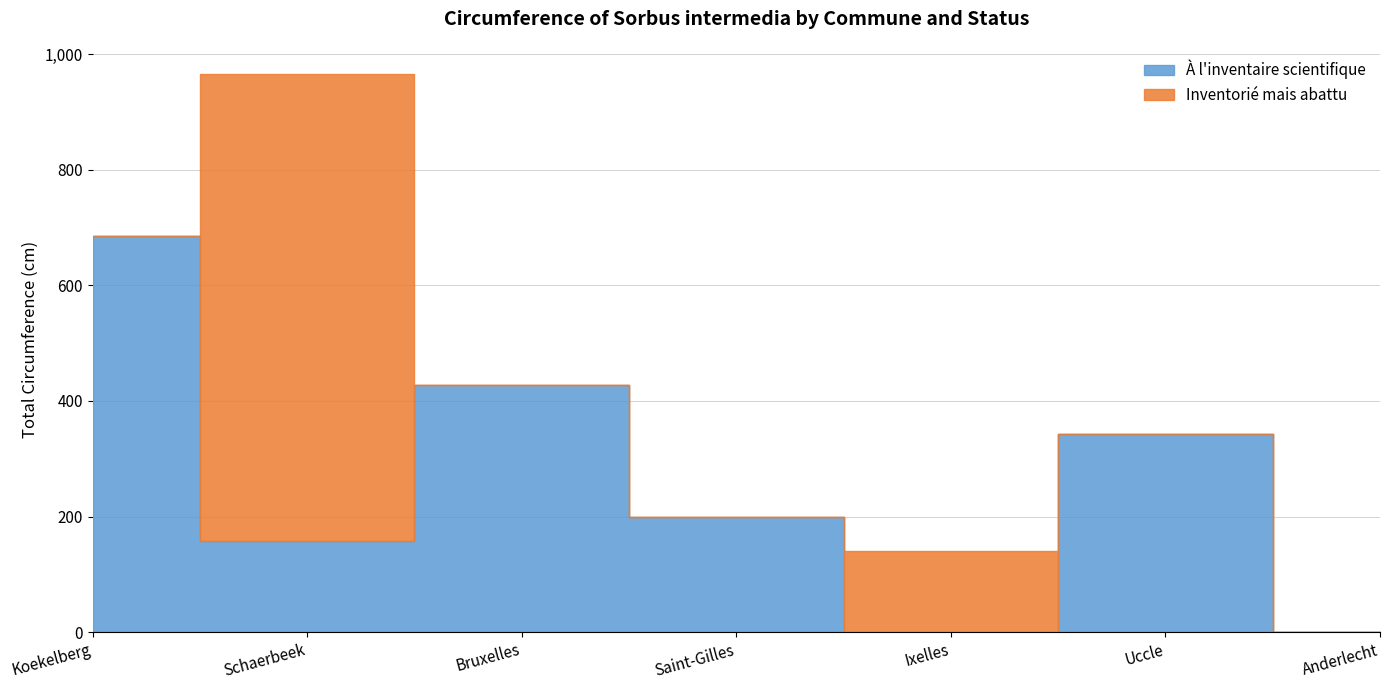

Where is À l'inventaire scientifique nearest to the value 342?

Uccle